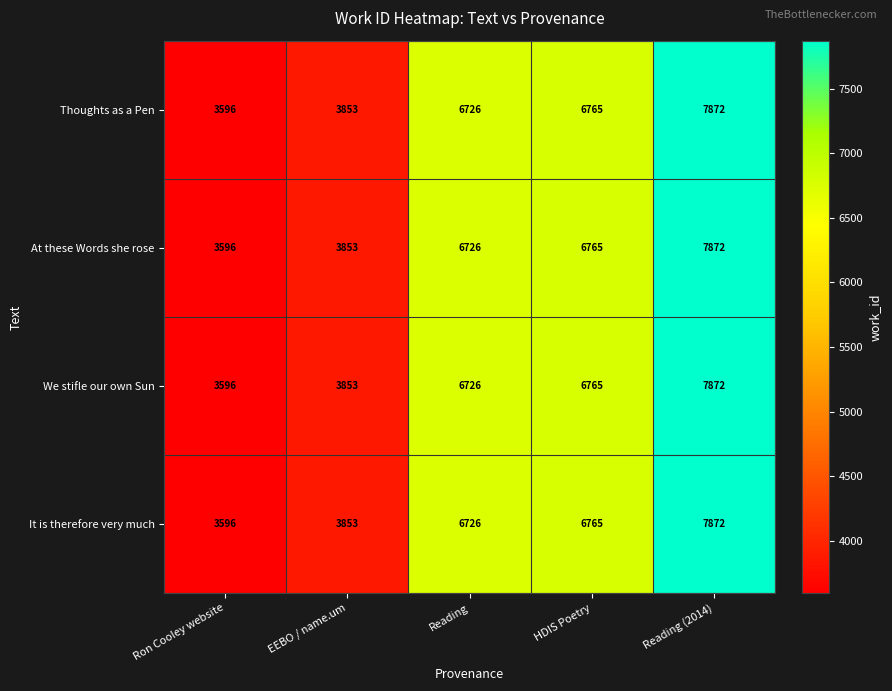

At which category is the sum across all series the highest?

Reading (2014)